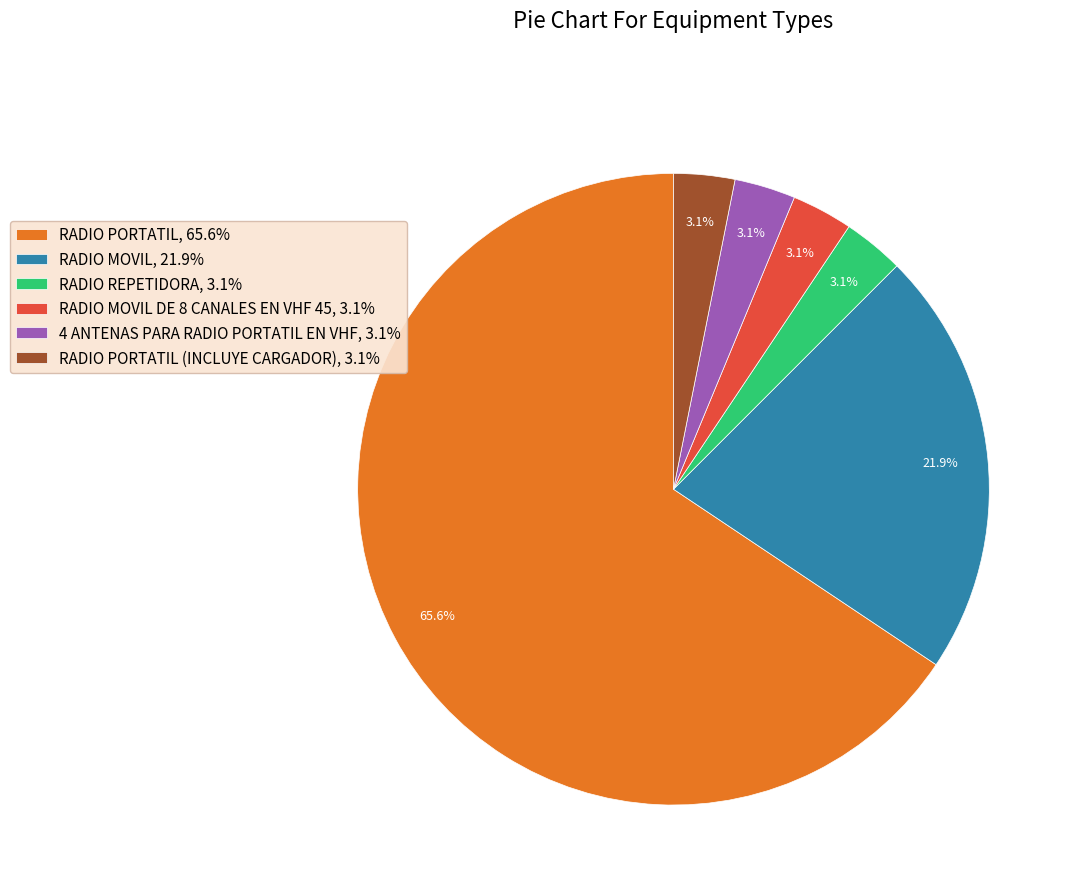

Which has a higher value, RADIO MOVIL, 21.9% or 4 ANTENAS PARA RADIO PORTATIL EN VHF, 3.1%?

RADIO MOVIL, 21.9%